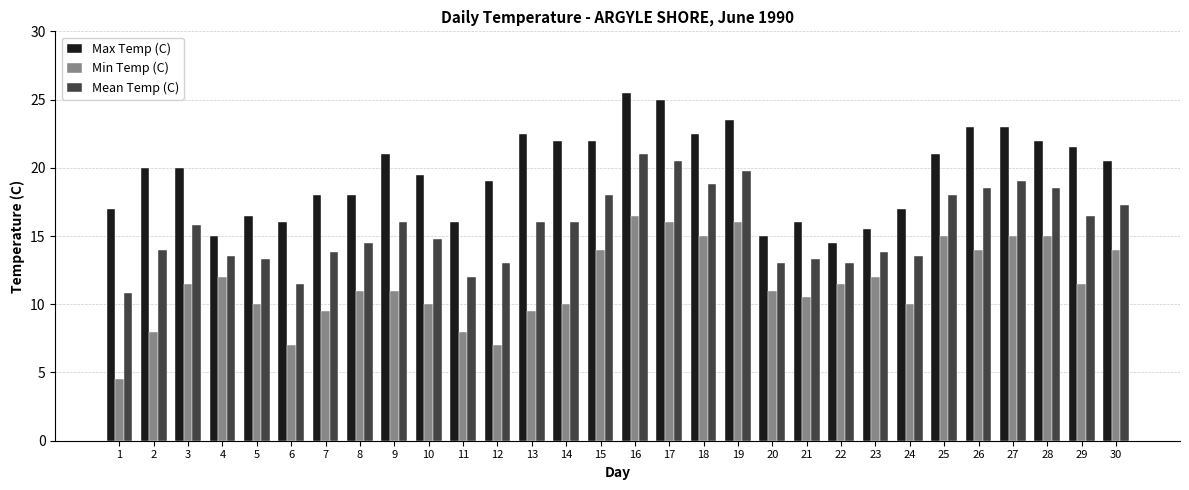

Count the number of categories in the chart.

30